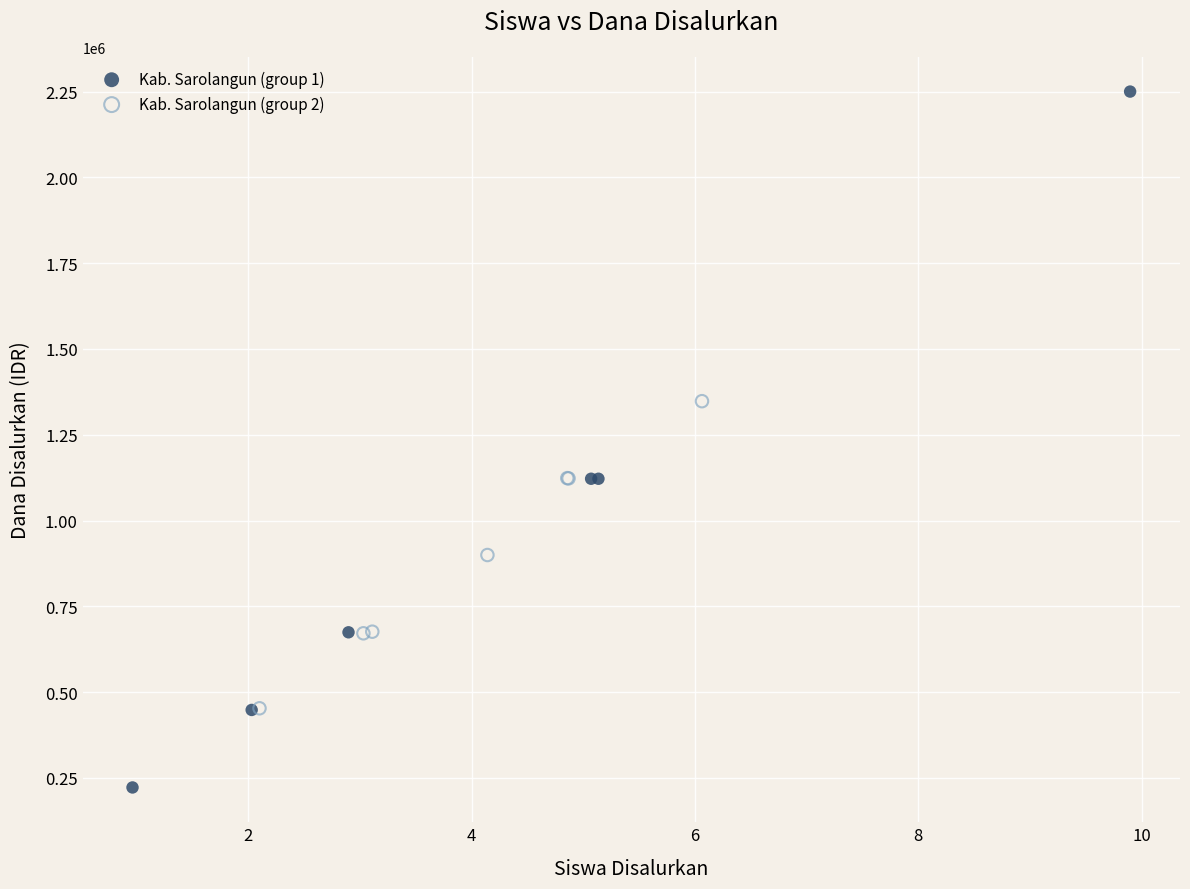

Which series contains the lowest Y value?

Kab. Sarolangun (group 1)